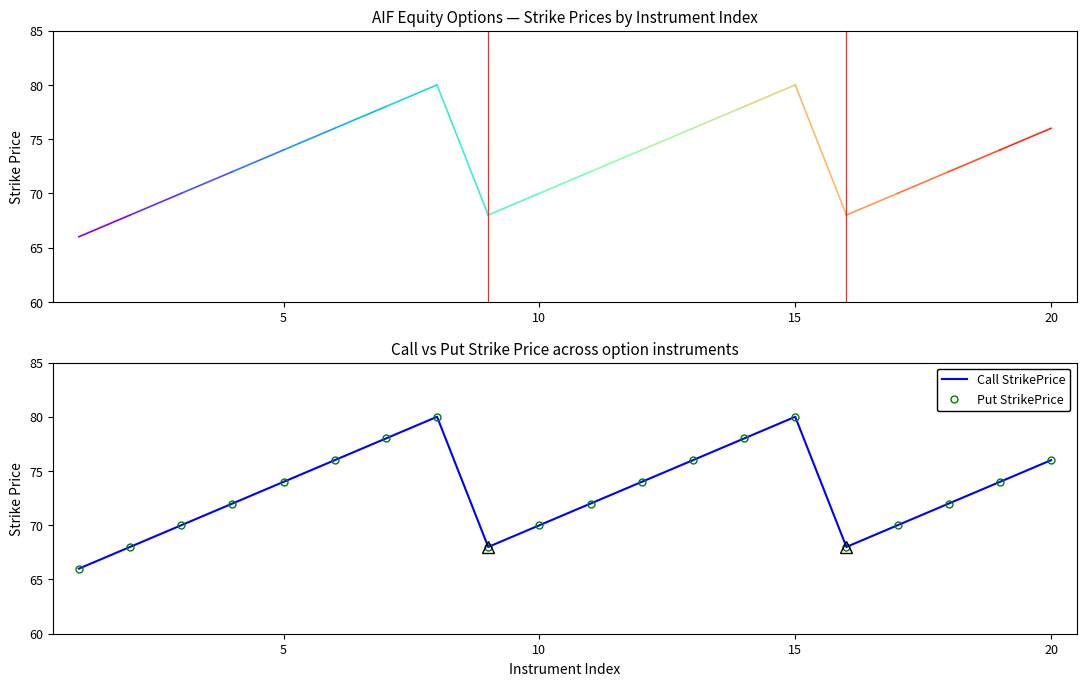

Count the Put StrikePrice values in the range 70 to 76.

12